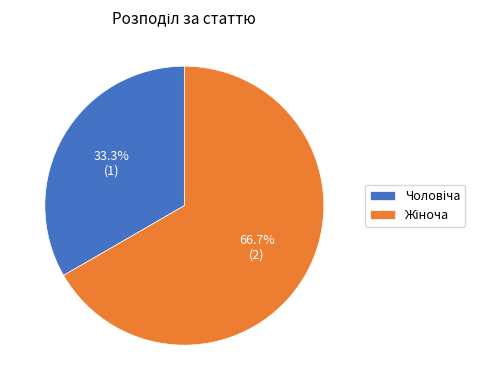

Does any single category account for the majority?

Yes